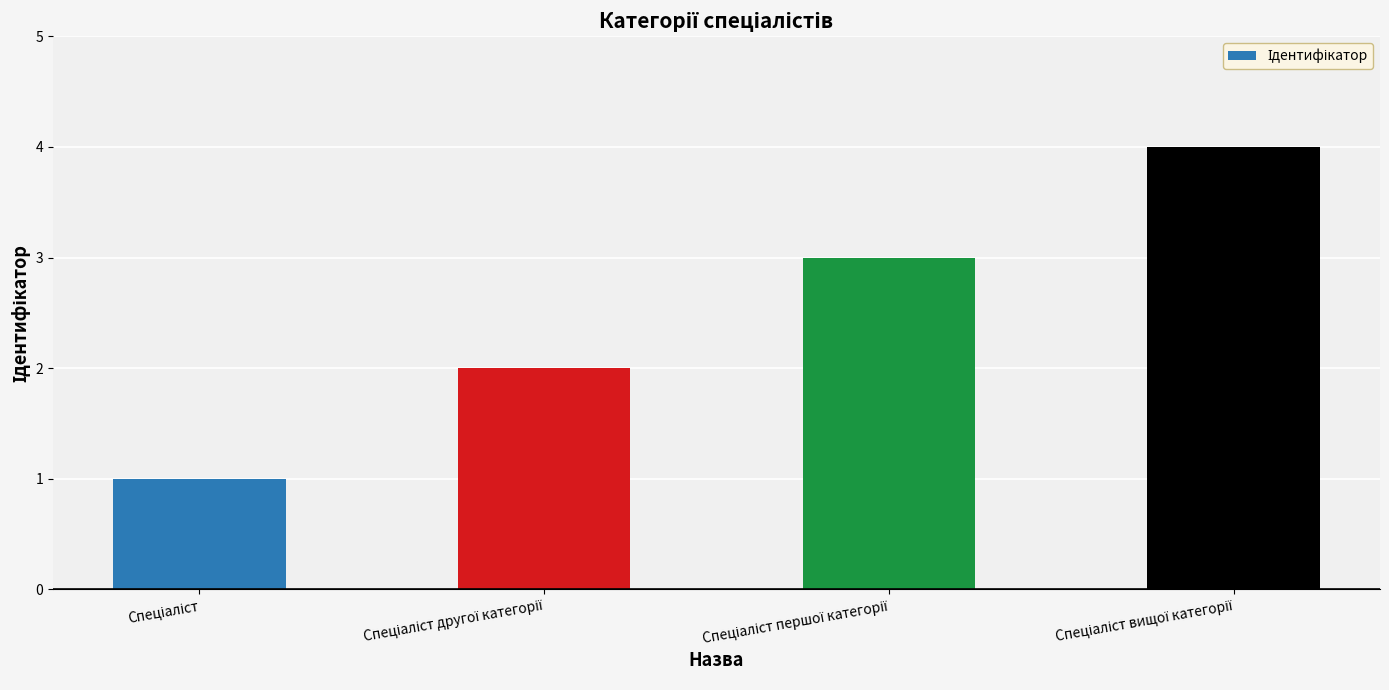

What is the difference between the maximum and minimum values?

3